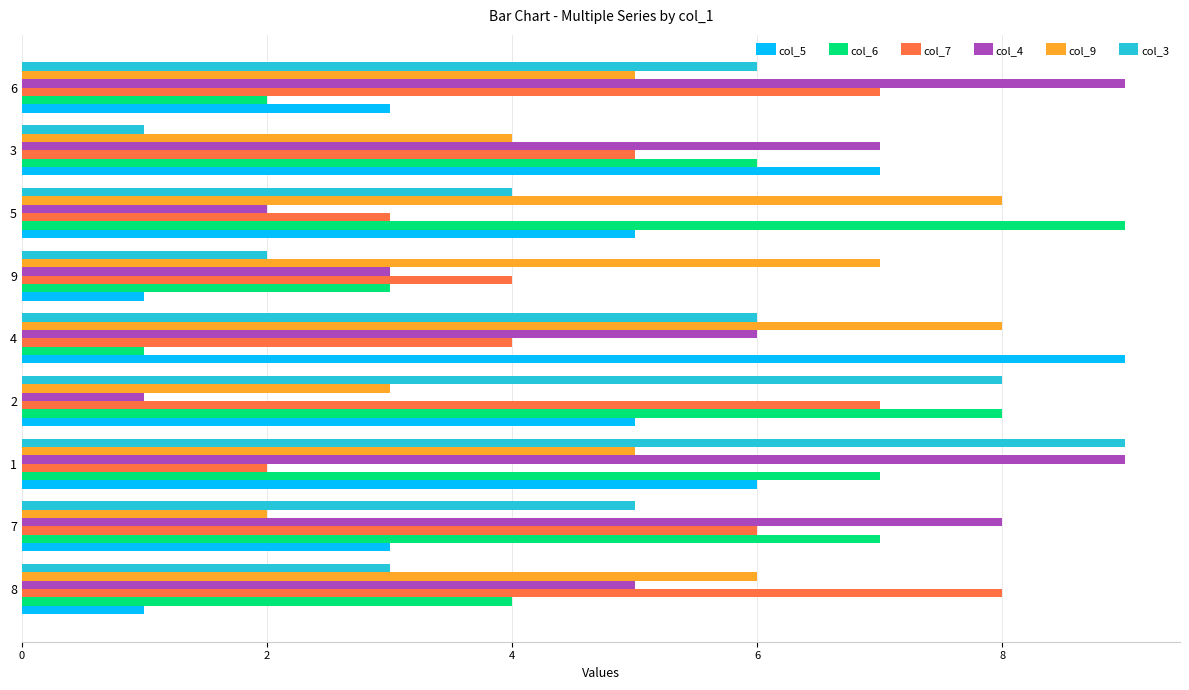

What is the spread (max minus min) of values at 8?

7